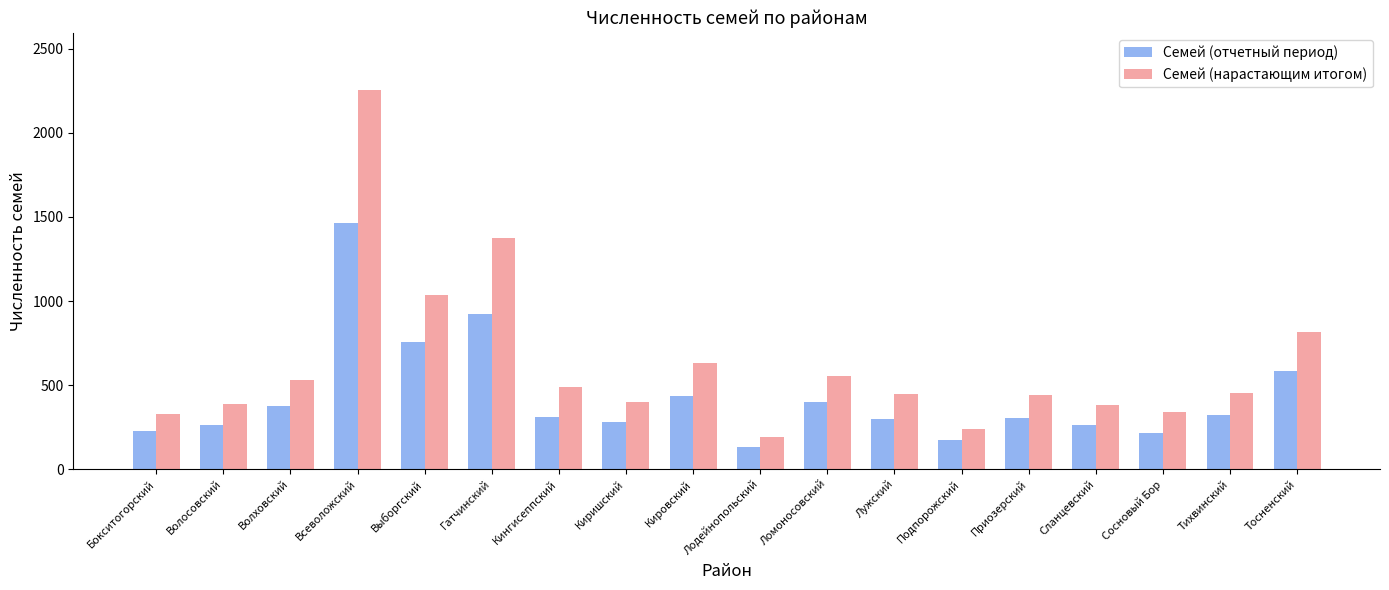

True or false: Семей (нарастающим итогом) has a value of 589 at Бокситогорский.

False